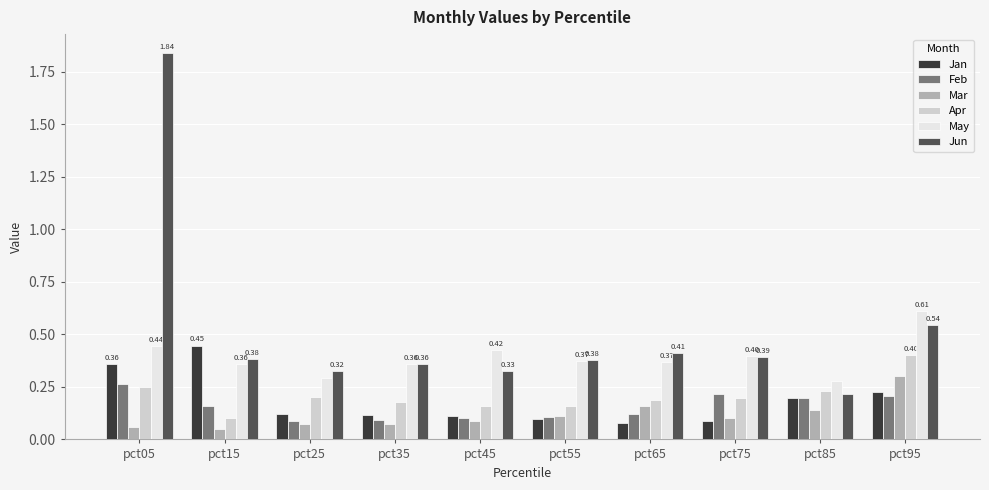

Which series has the widest spread of values?

Jun